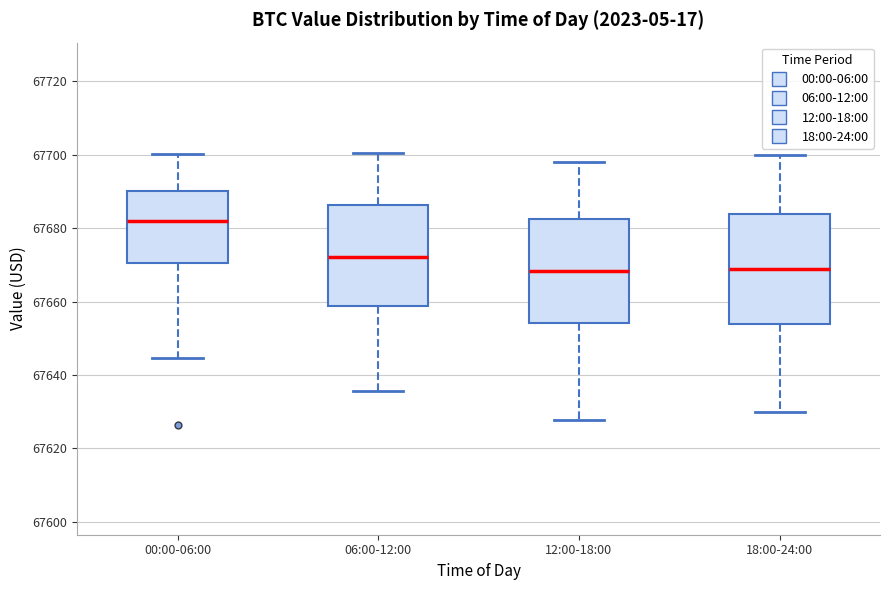

Reading left to right, transcribe this box plot: for each box, give where its median line is, the range the box spans, and where its two whiskers end, as read against the y-axis. The values are not printed on the chart, so give them approximately, as read against the axis.

00:00-06:00: median 67682, box 67670 to 67690, whiskers 67644 to 67700
06:00-12:00: median 67672, box 67658 to 67686, whiskers 67636 to 67700
12:00-18:00: median 67668, box 67654 to 67682, whiskers 67628 to 67698
18:00-24:00: median 67668, box 67654 to 67684, whiskers 67630 to 67700